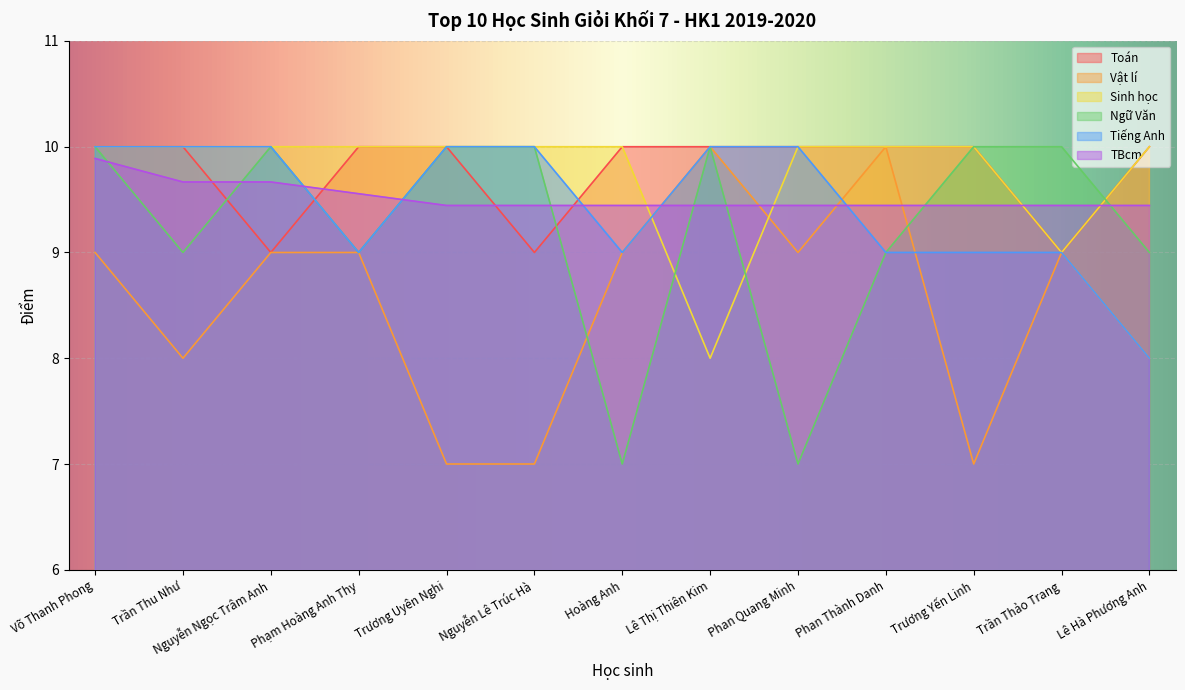

True or false: Toán has more than 1 interior local peaks.

False